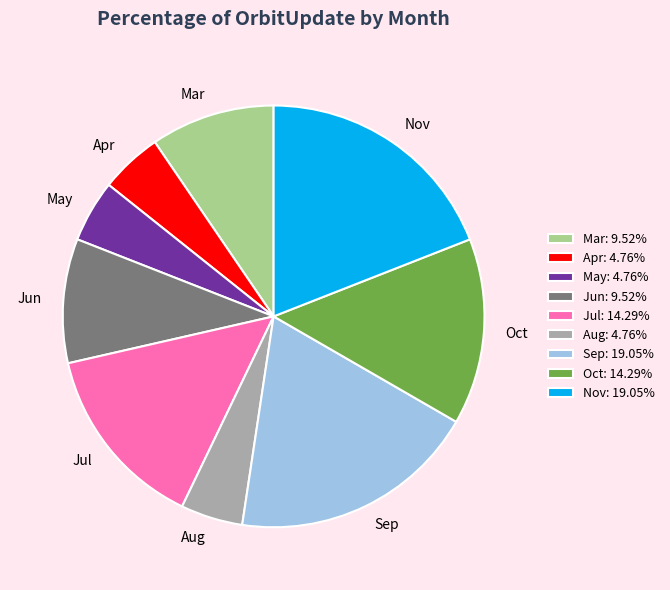

Combined, do Jul and Mar account for over 50%?

No